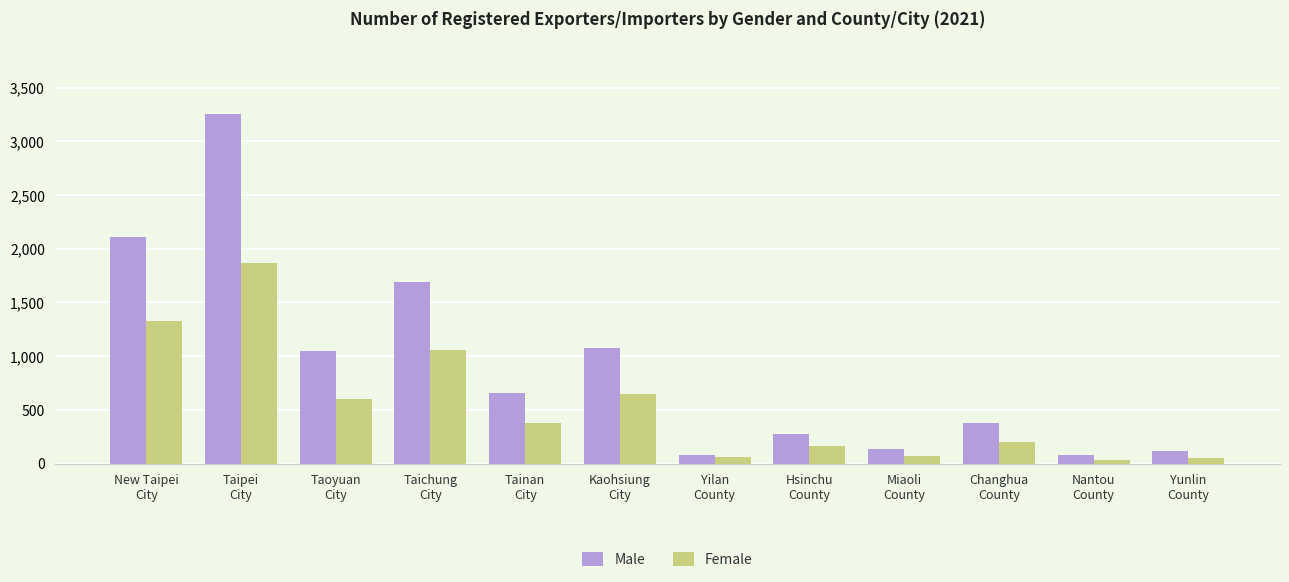

What is the maximum value shown in the chart?

3260